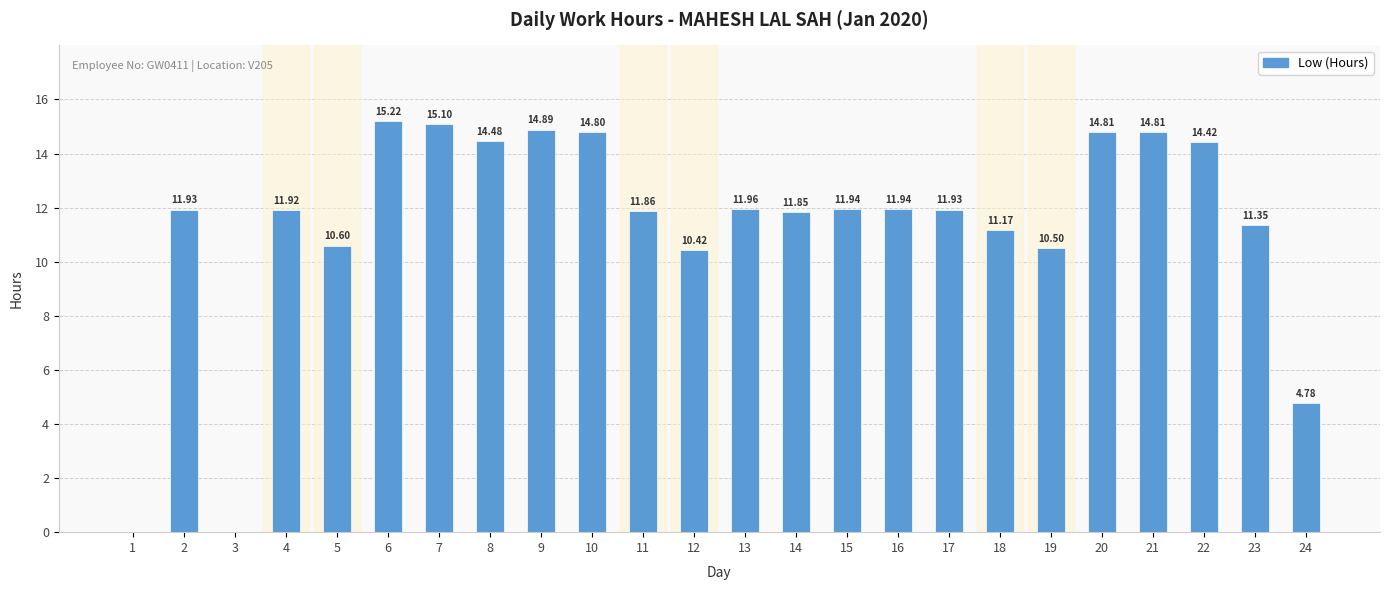

At which label is the value closest to 7?

24